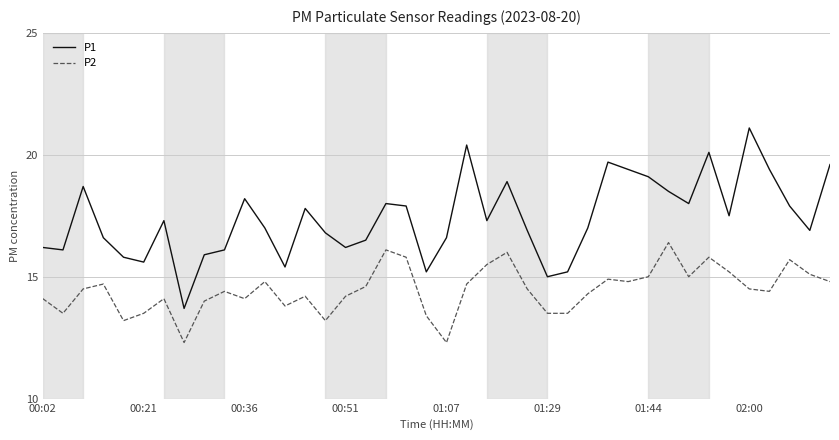

Which series has the widest spread of values?

P1